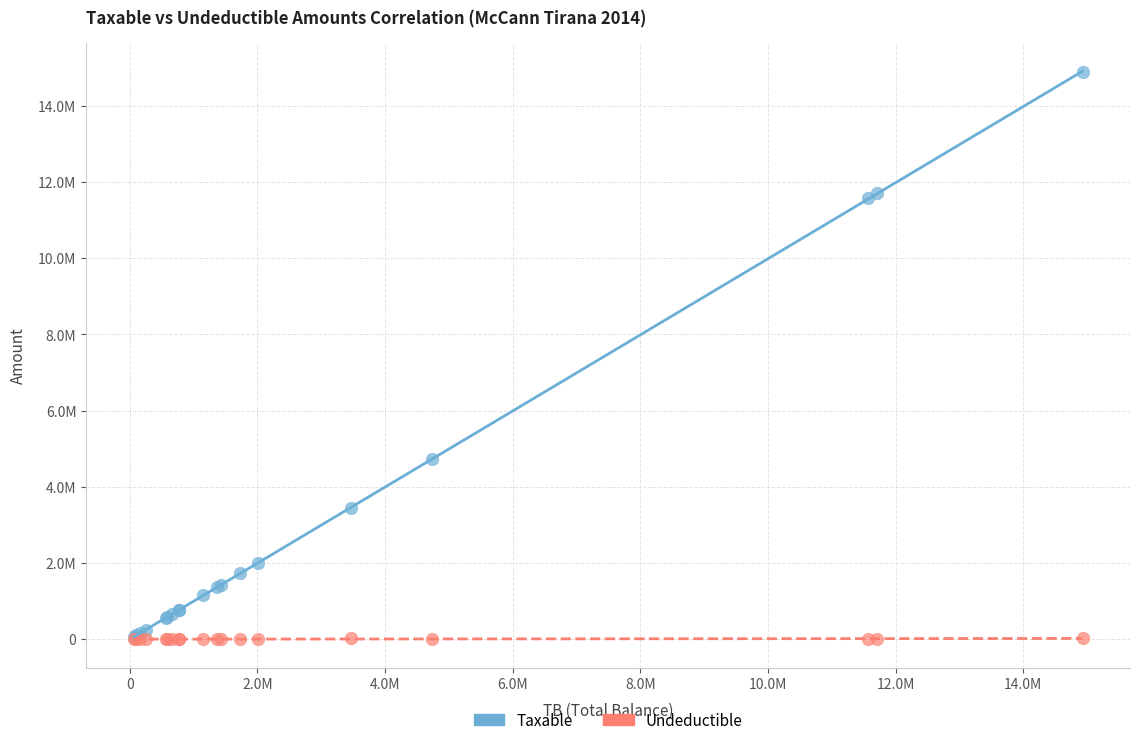

Which series has the largest Y range (max minus min)?

Taxable